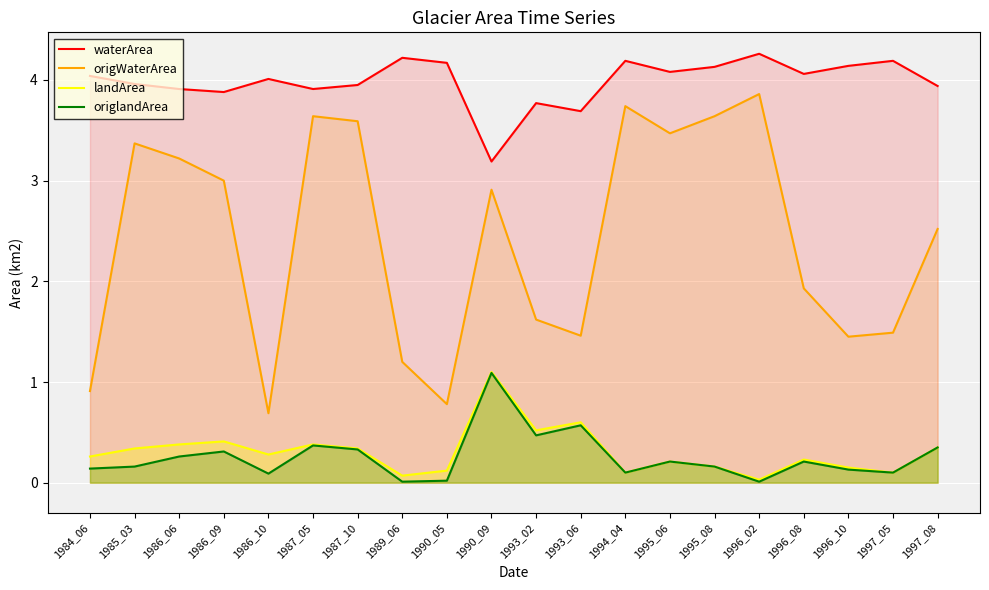

What is the sum of all origWaterArea values?

48.5